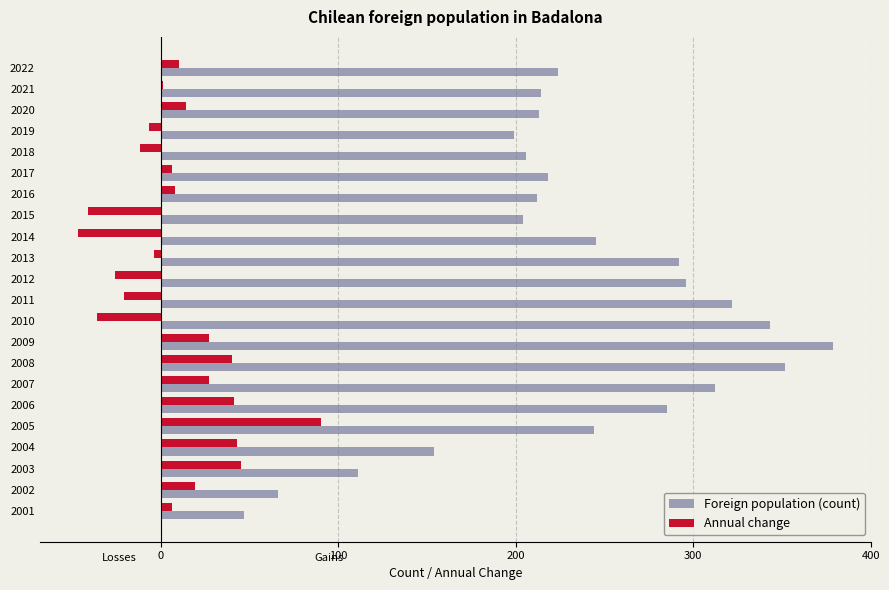

Is it true that Foreign population (count) equals 78 at 2021?

False